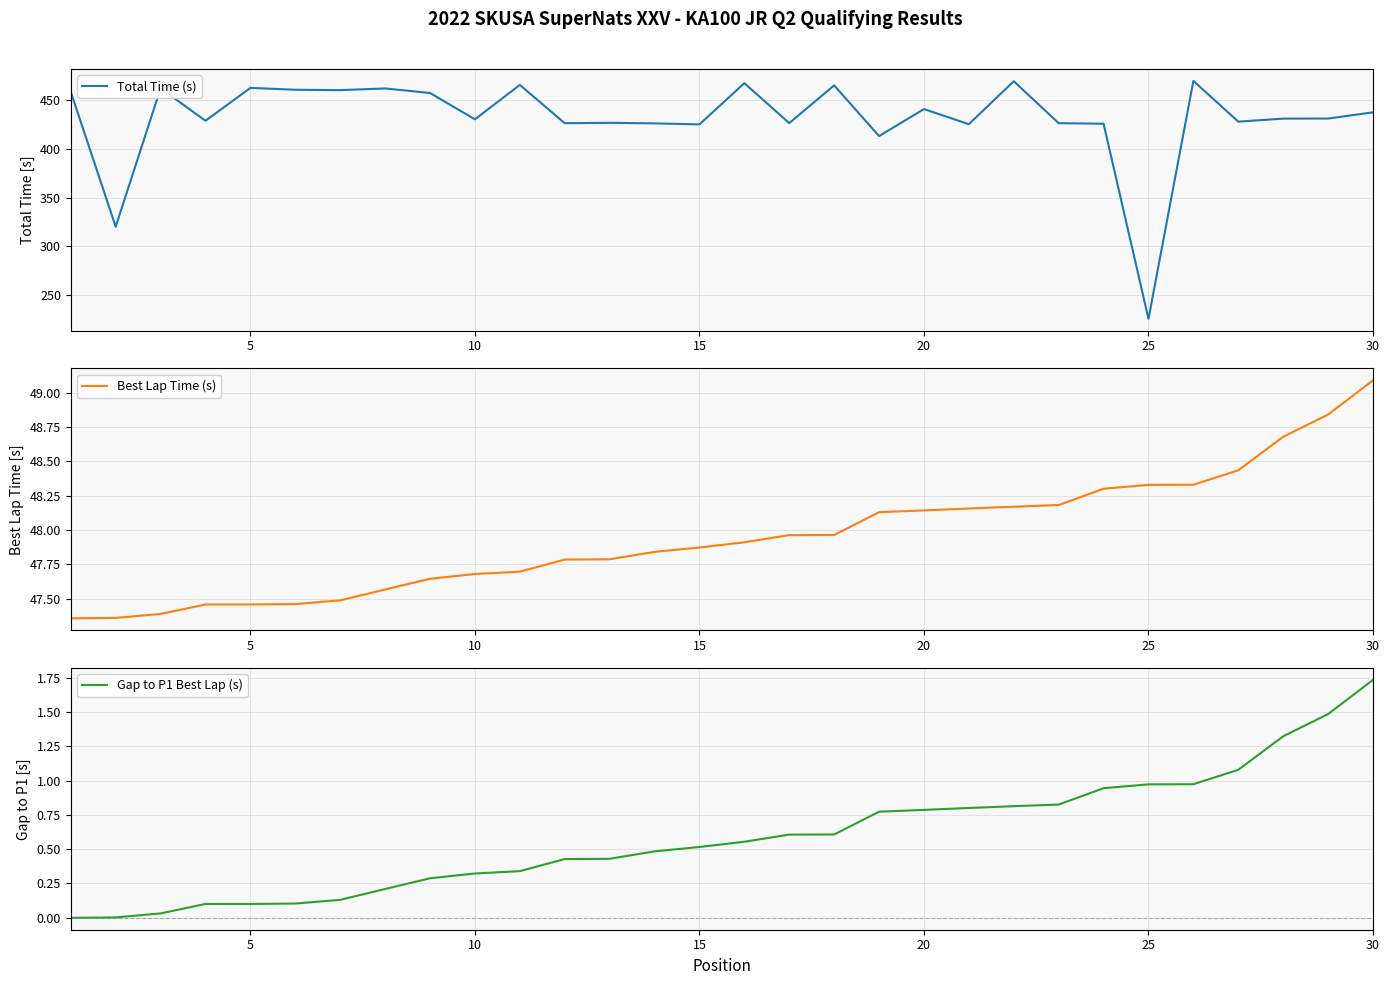

At which label does Total Time (s) reach its minimum?

25